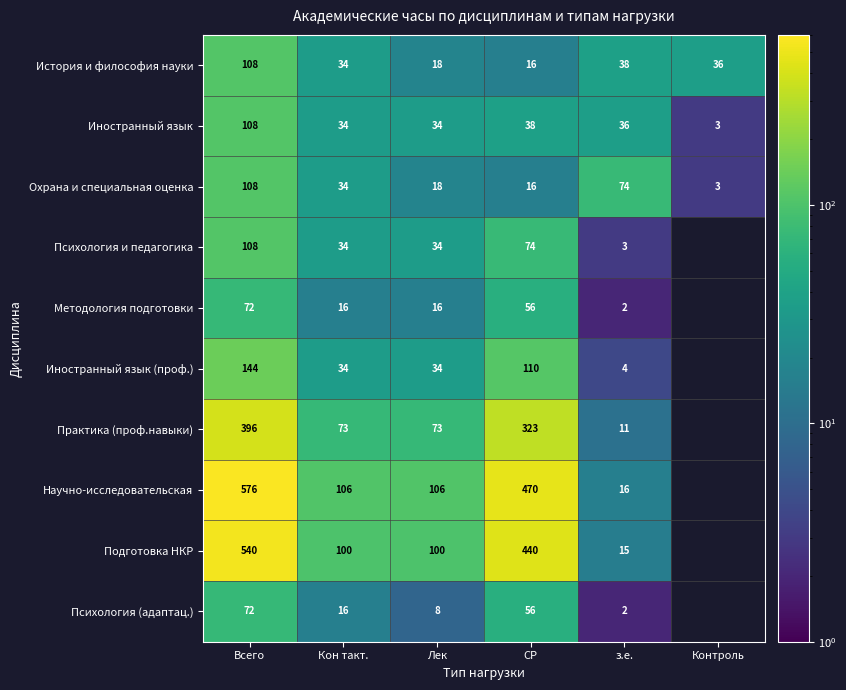

Which has a higher value, Лек or Всего?

Всего